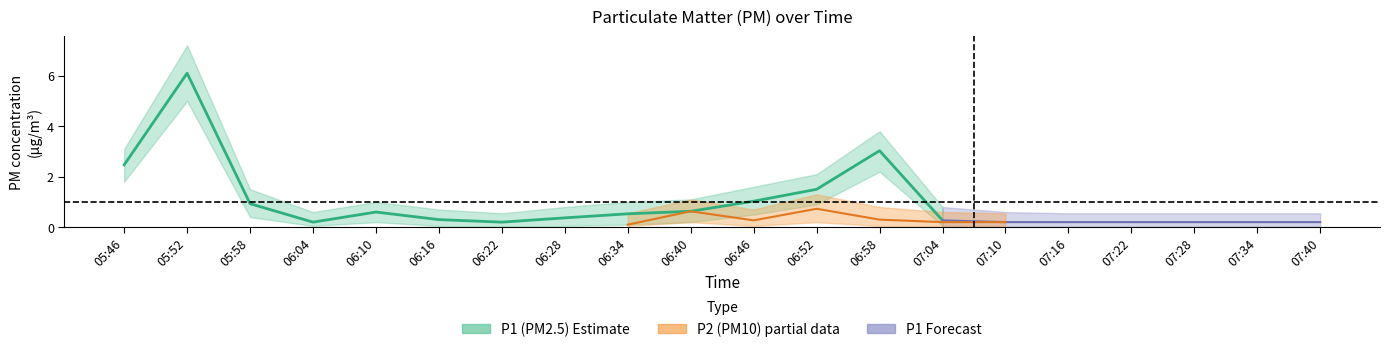

Is the value of P2 at 06:58 greater than the value of P1_upper at 05:52?

No